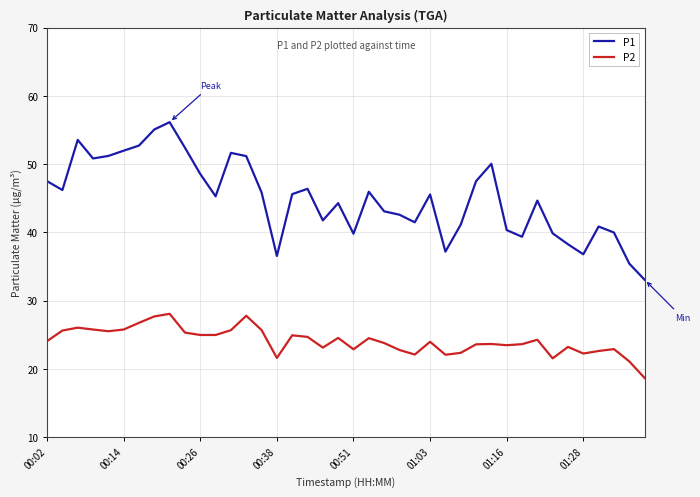

Which series has the largest total across all categories?

P1